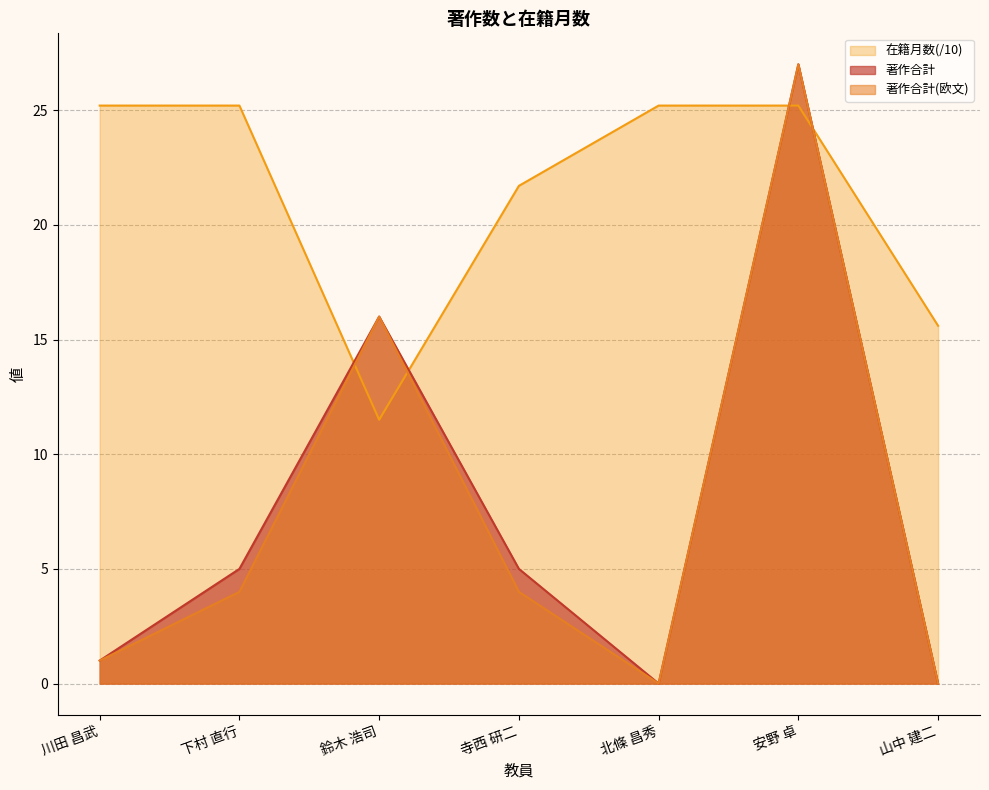

At which label does 在籍月数 reach its minimum?

鈴木 浩司